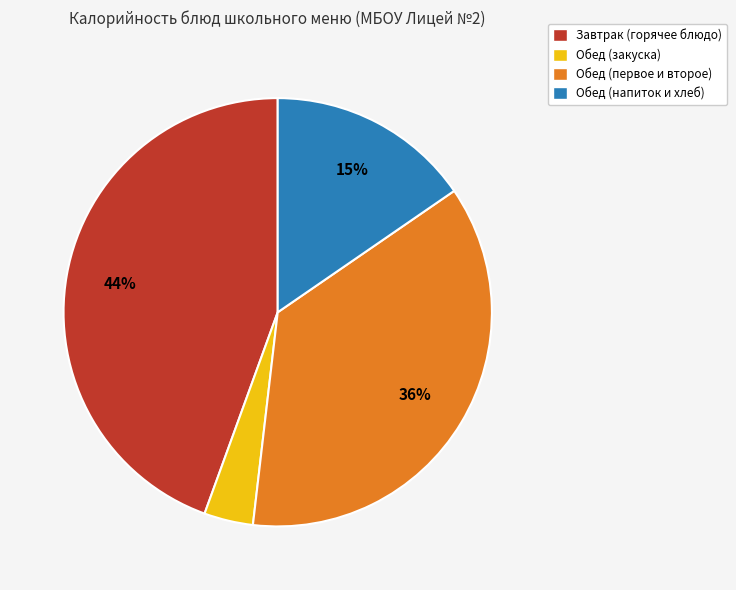

Is it true that Обед (закуска) is 16% of the pie?

False